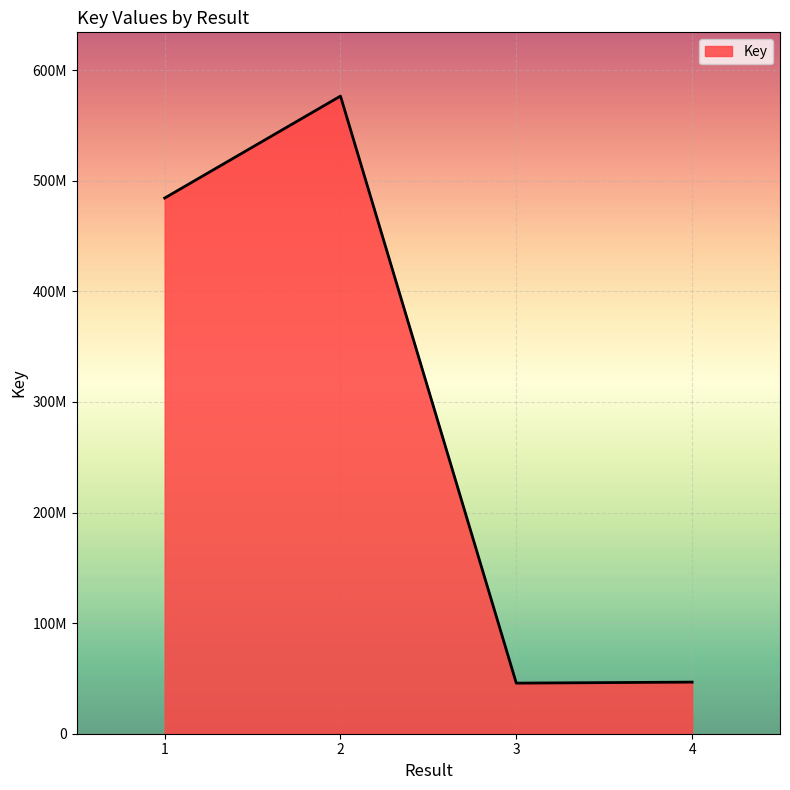

What is the value of the 3rd point from the left?

45748495